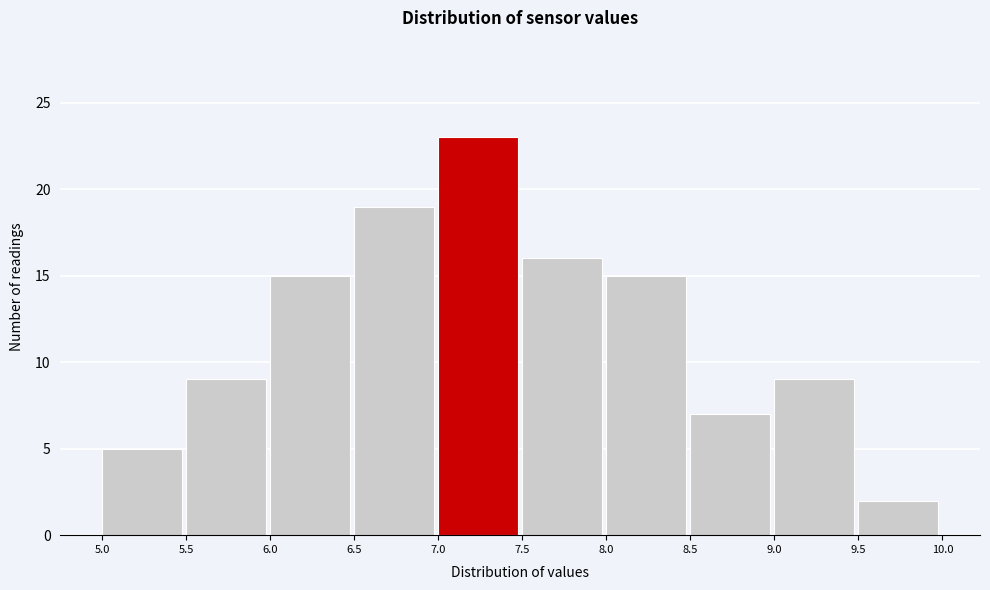

Reading left to right, list every bar in this chart as the range it spans on the x-axis followed by its height. The values are not printed on the chart, so give them approximately, as read against the axis.

5.0 to 5.5: 5
5.5 to 6.0: 9
6.0 to 6.5: 15
6.5 to 7.0: 19
7.0 to 7.5: 23
7.5 to 8.0: 16
8.0 to 8.5: 15
8.5 to 9.0: 7
9.0 to 9.5: 9
9.5 to 10.0: 2